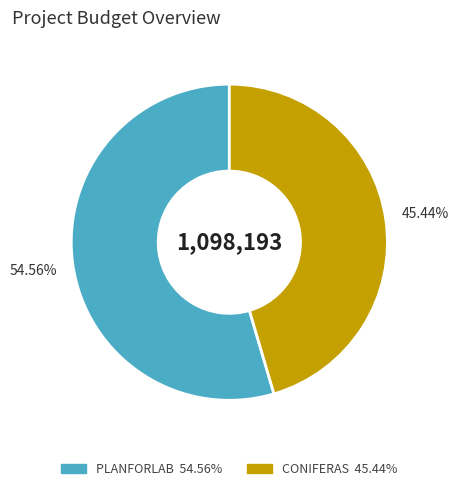

Is there any slice that represents more than half of the pie?

Yes